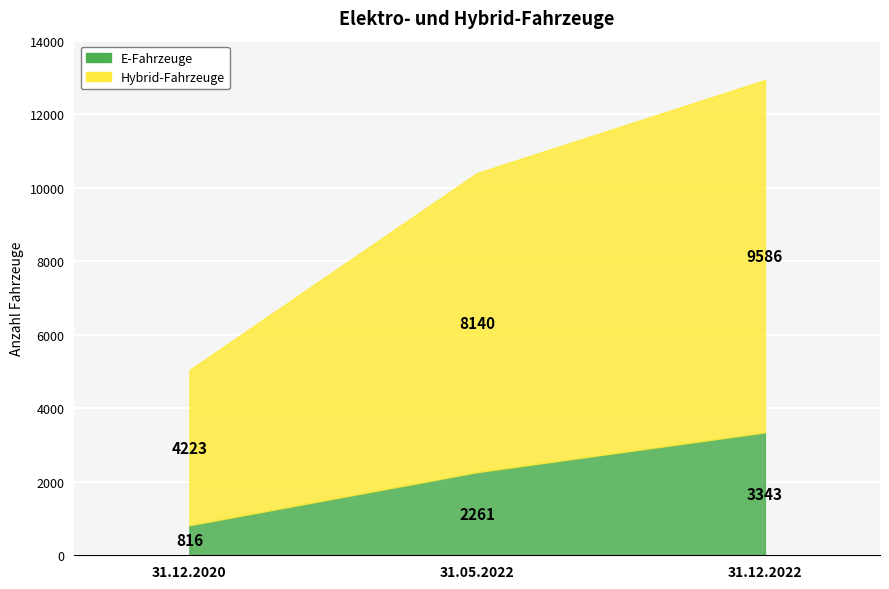

Count the number of categories in the chart.

3